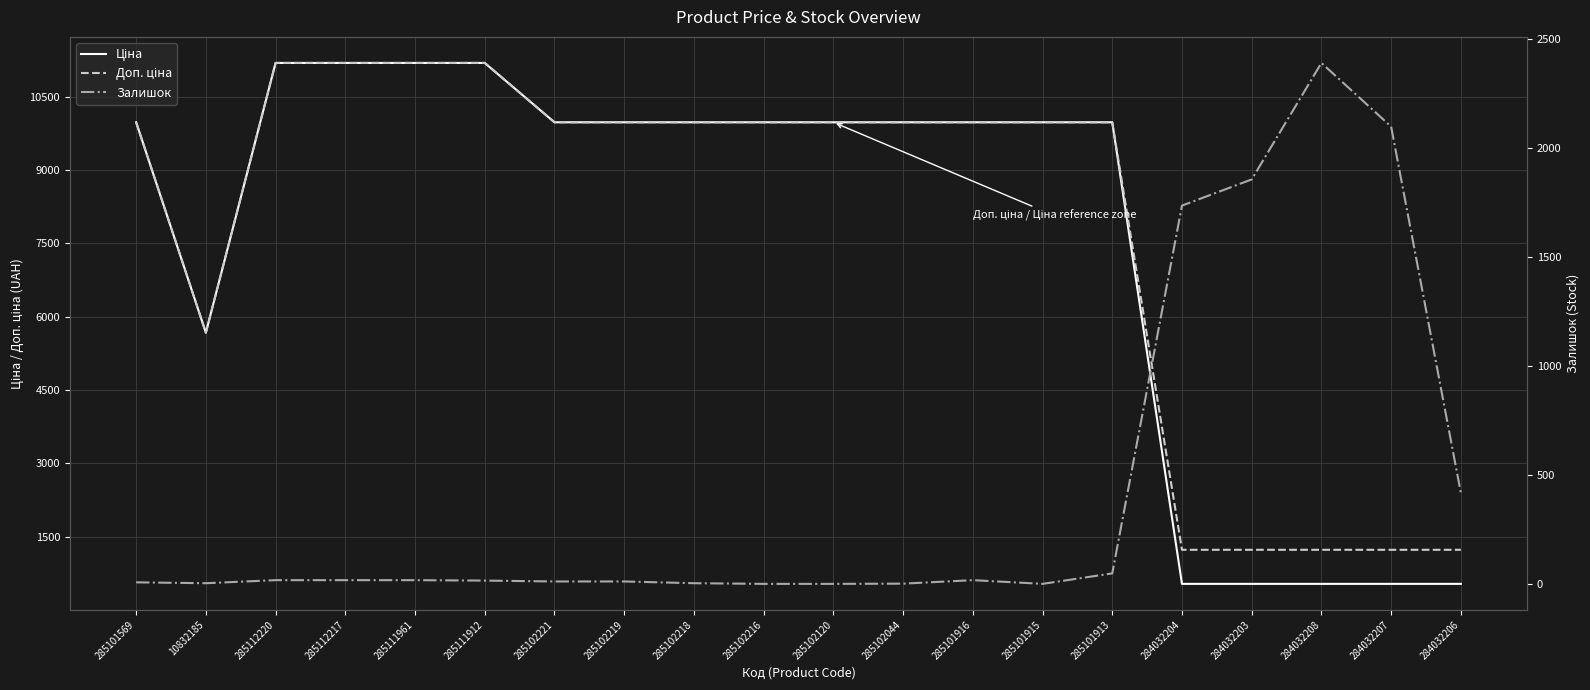

True or false: Доп. ціна has a value of 1235.4 at 284032206.

True